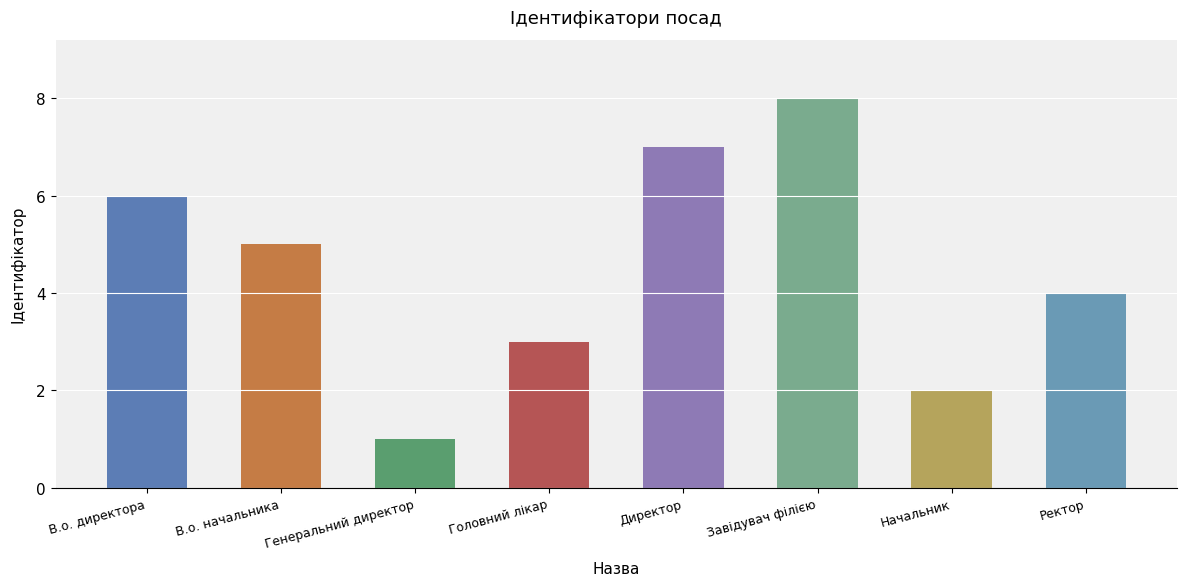

What position from the right is В.о. начальника?

7